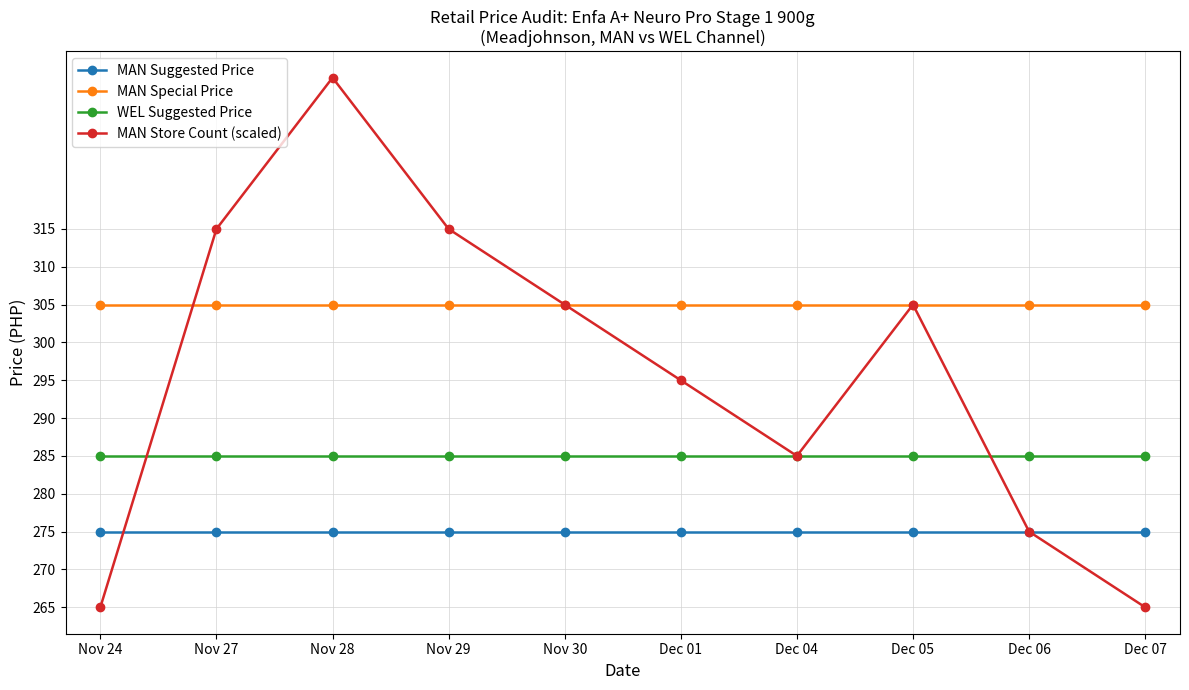

What is the average value of the MAN Store Count (scaled) series?

296